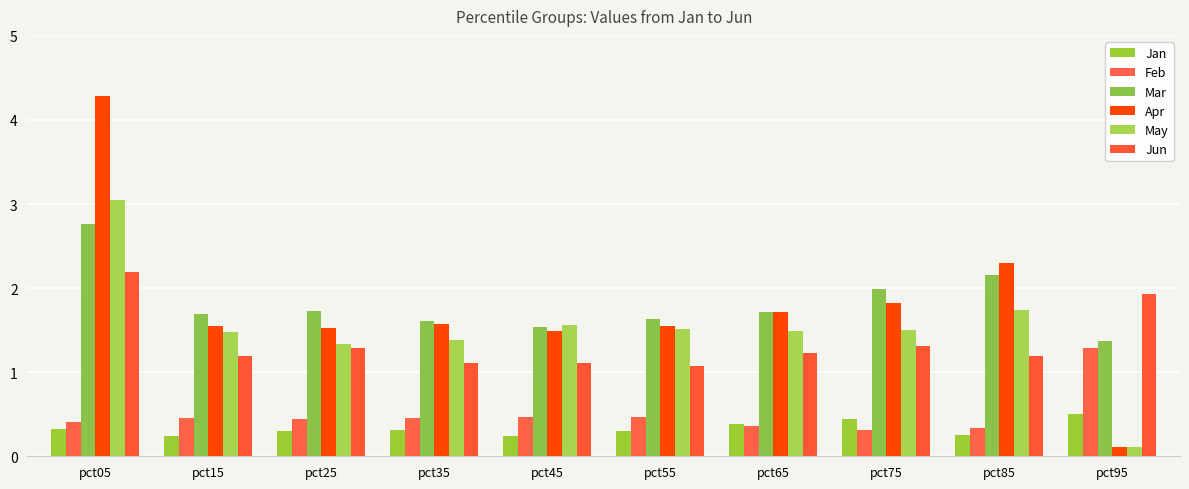

What is the difference between the maximum and second lowest values in the Mar series?

1.2